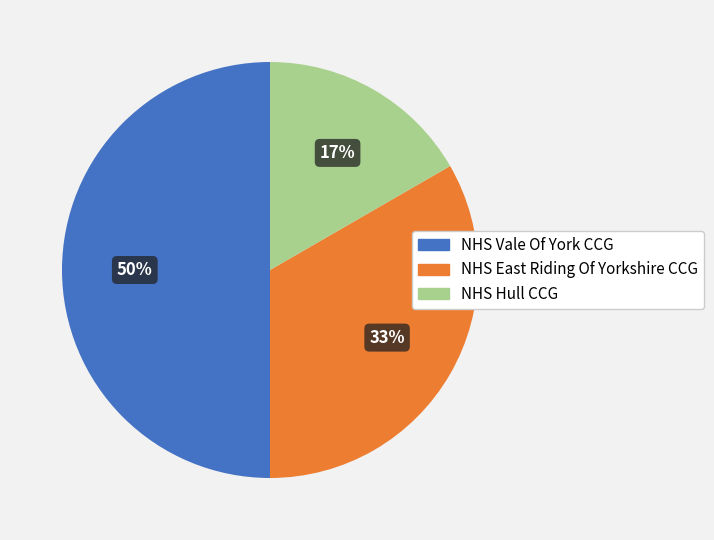

How many slices are in this pie chart?

3